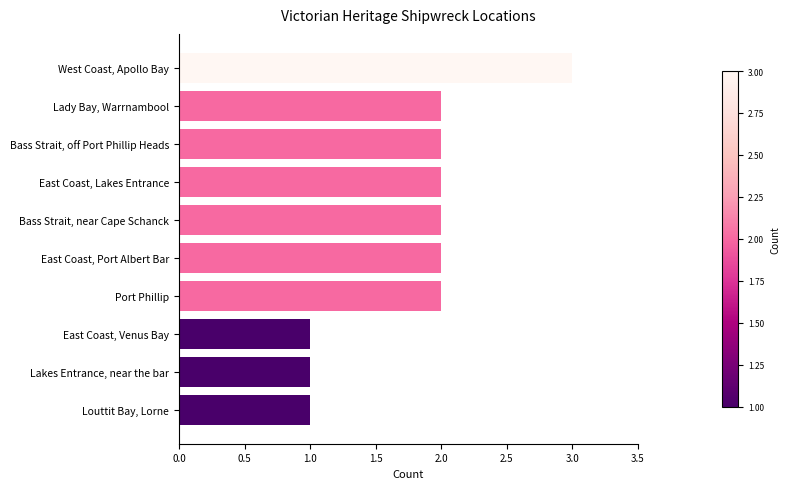

How many data points are less than 2?

3